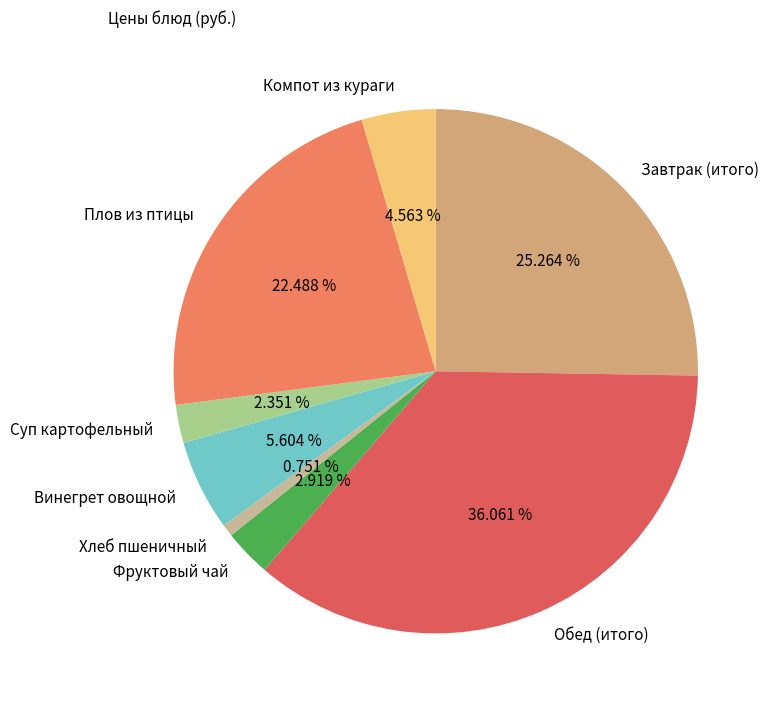

Does any single category account for the majority?

No